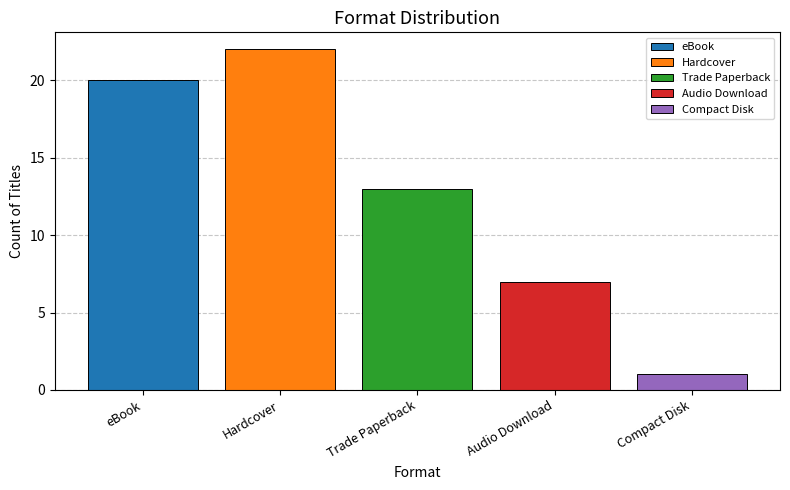

Reading right to left, transcribe all the data shown in this chart.

Compact Disk=1	Audio Download=7	Trade Paperback=13	Hardcover=22	eBook=20